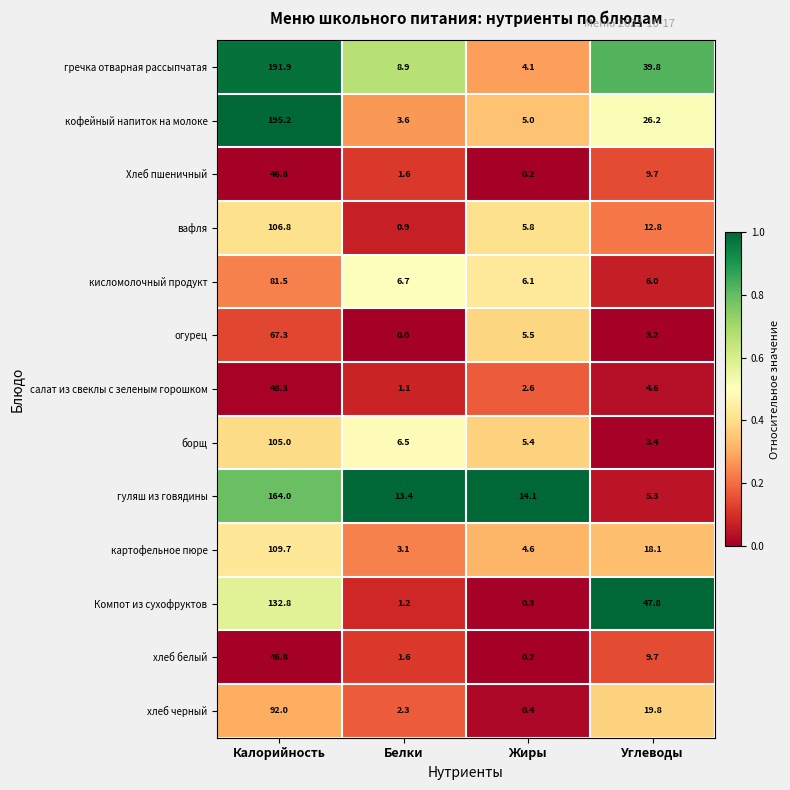

What is the difference between the second highest and second lowest values in the хлеб белый series?

8.1